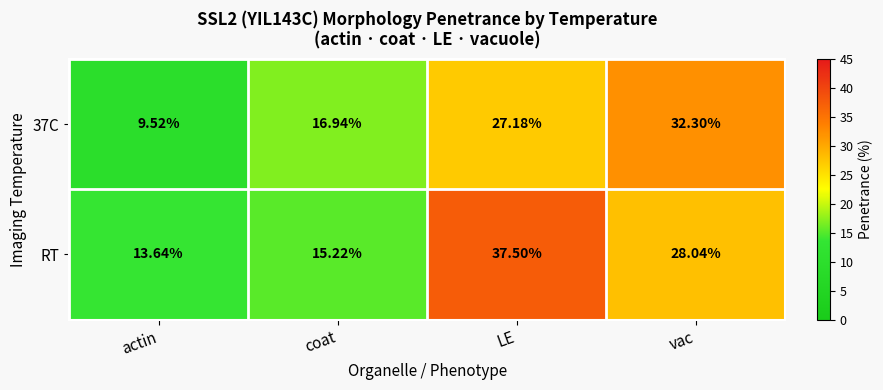

At how many categories does at least one series exceed 9?

4